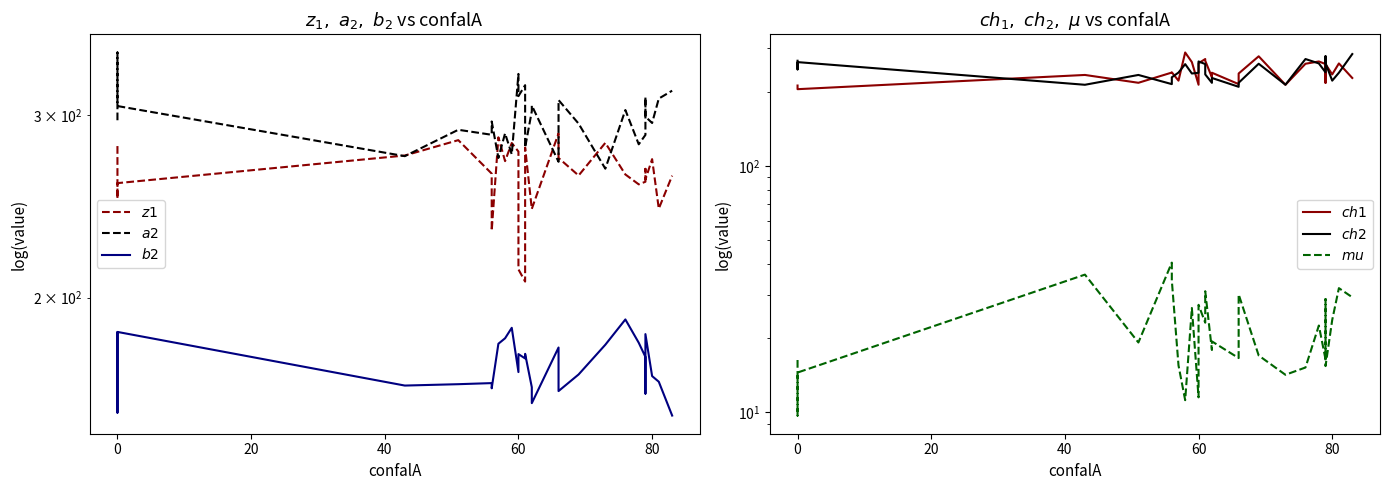

True or false: $b2$ and $ch1$ cross at least once.

False